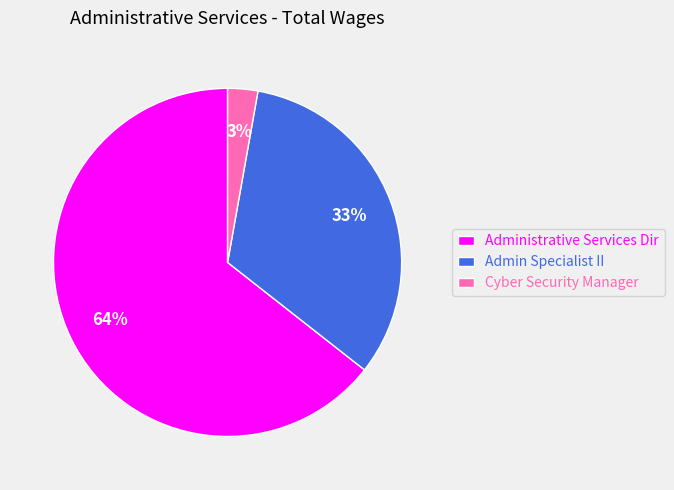

Rank the categories by value from lowest to highest.

Cyber Security Manager, Admin Specialist II, Administrative Services Dir